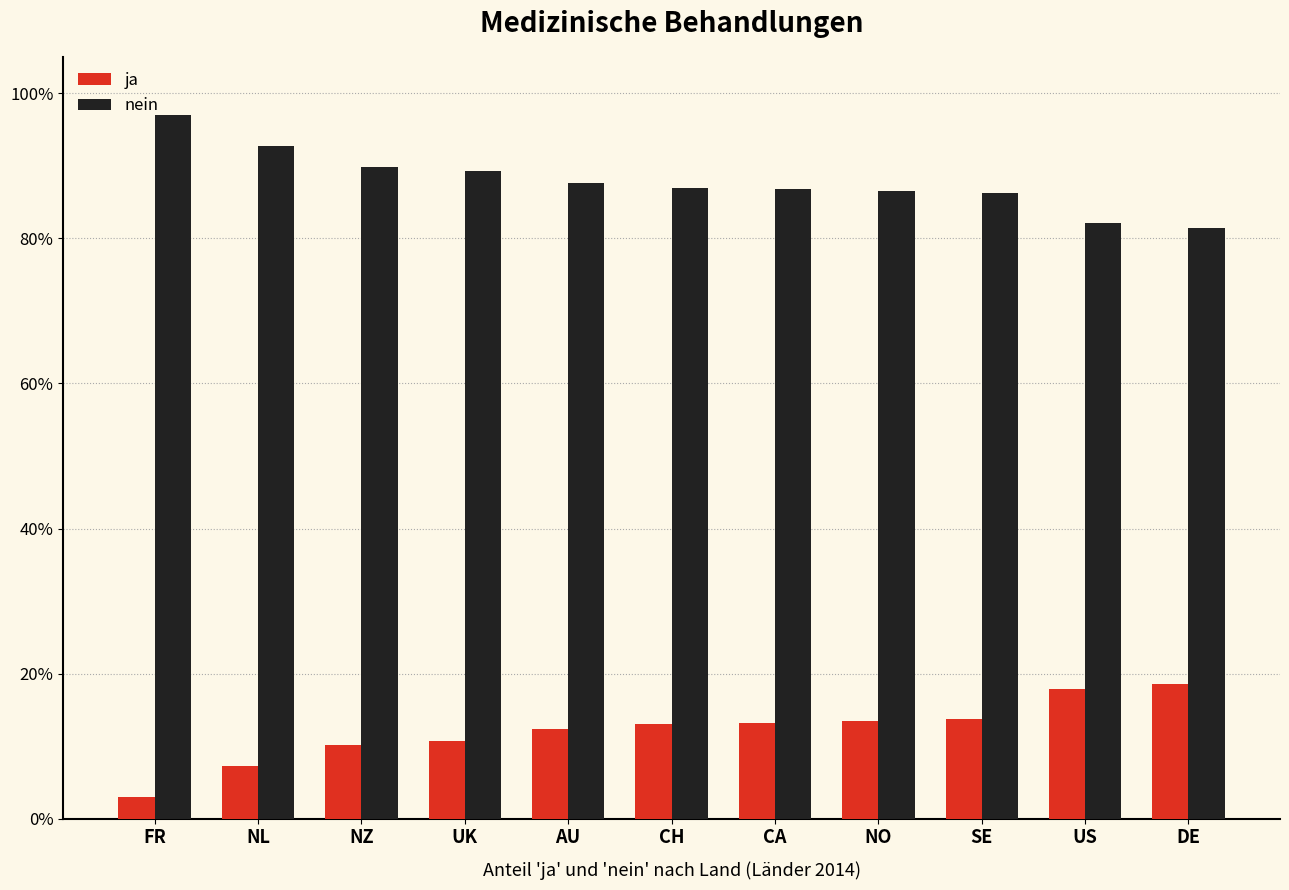

How many bars are there in each group?

2